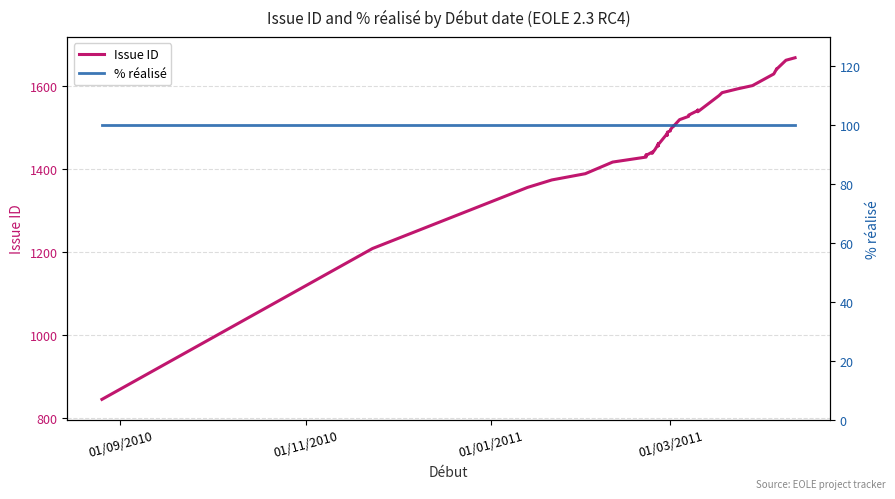

True or false: % réalisé and Issue ID cross at least once.

False